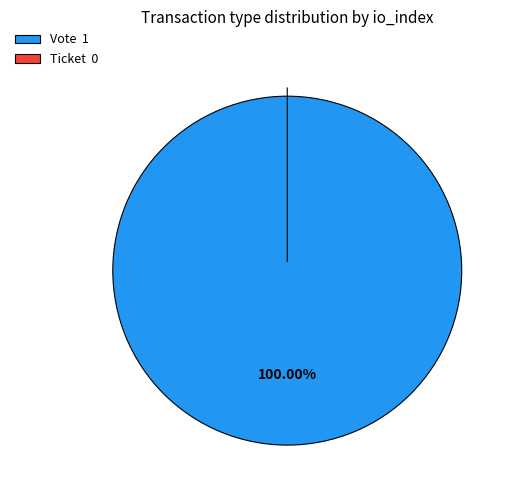

Is it true that Vote is 100% of the pie?

True